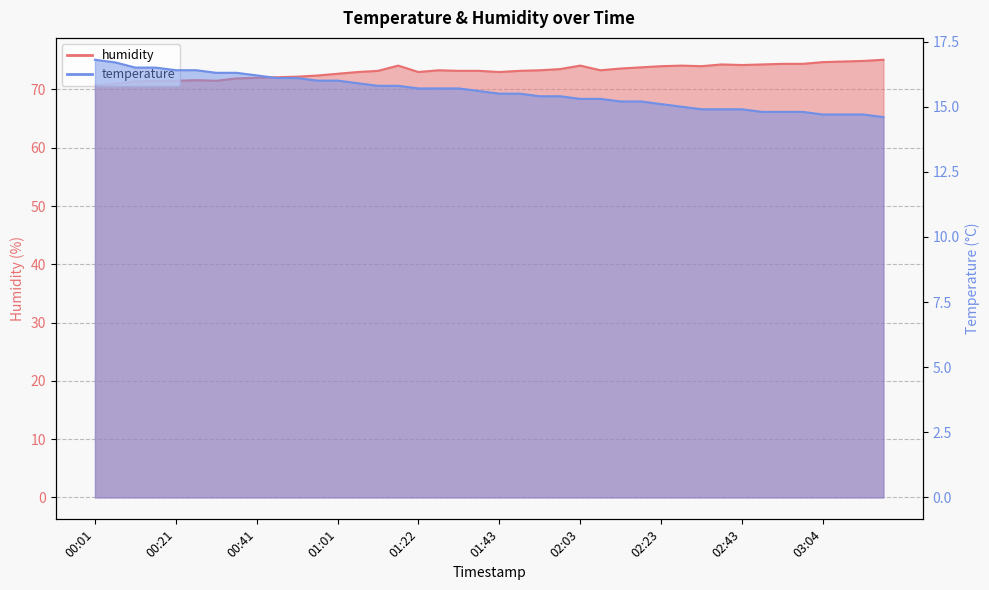

What is the difference between the maximum and minimum values in the temperature series?

2.2